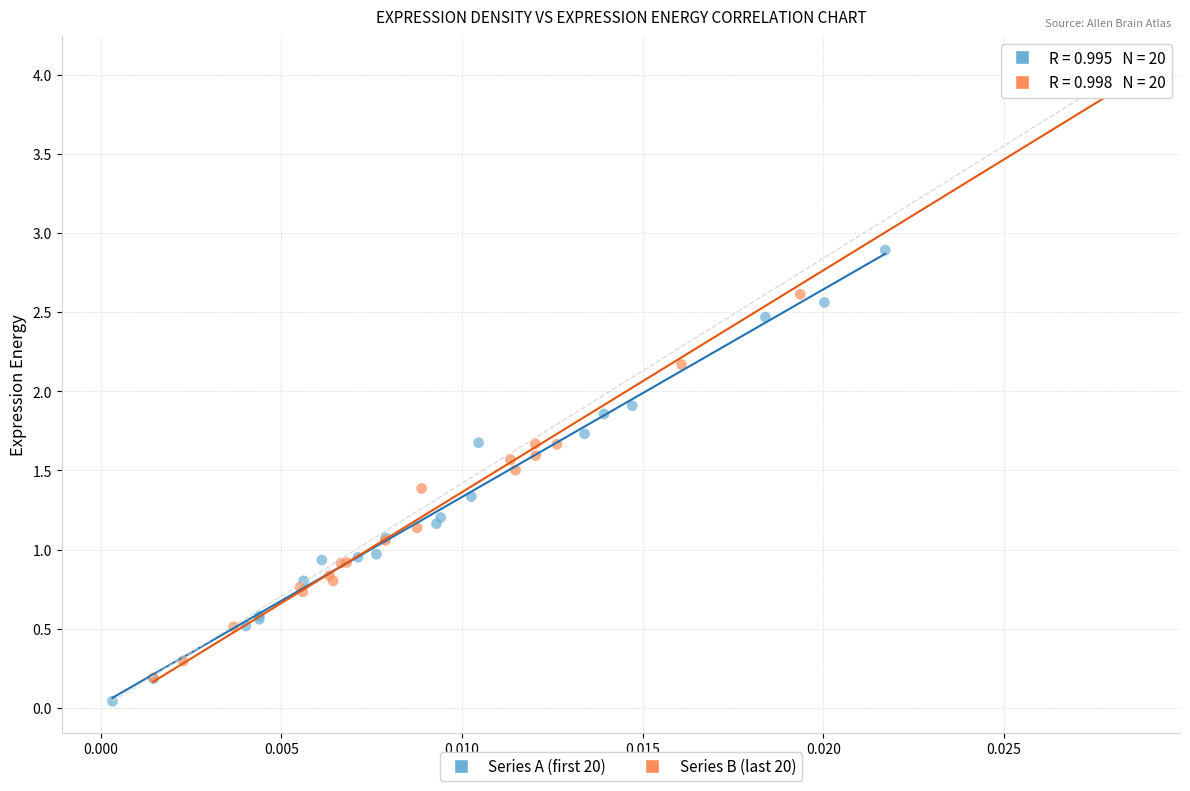

Which series contains the highest Y value?

Series B (last 20)